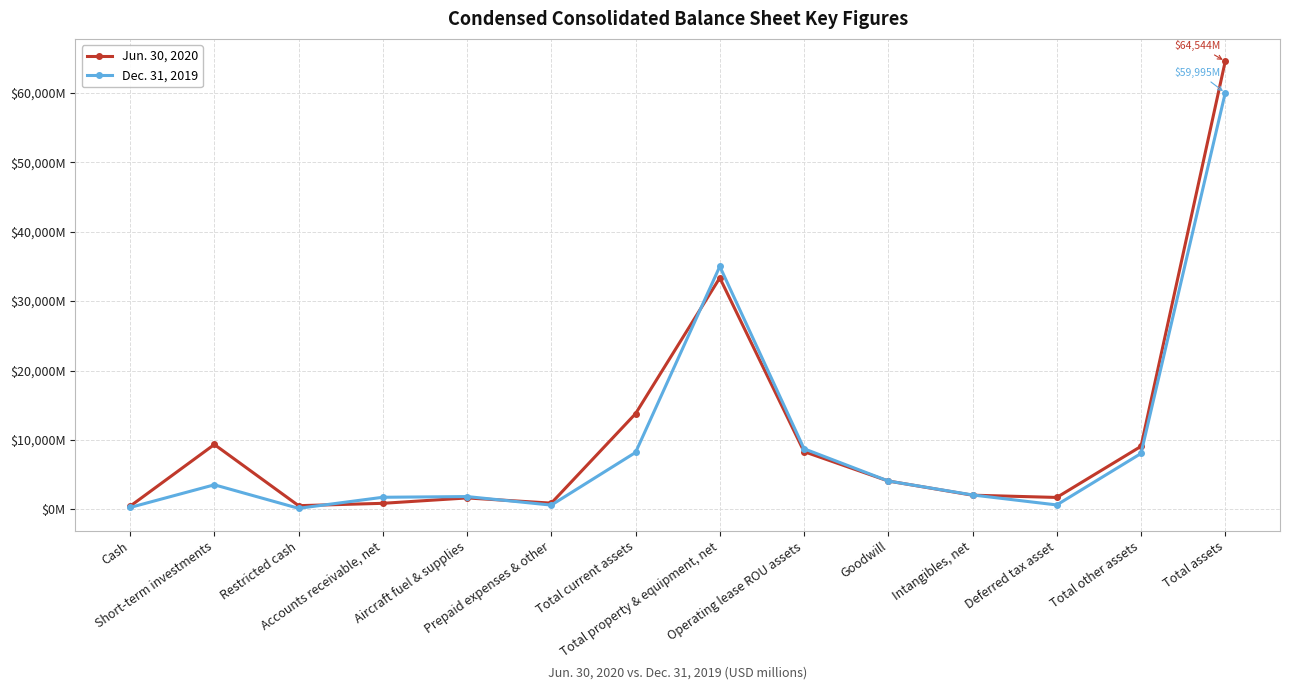

How many distinct data groups are displayed?

2